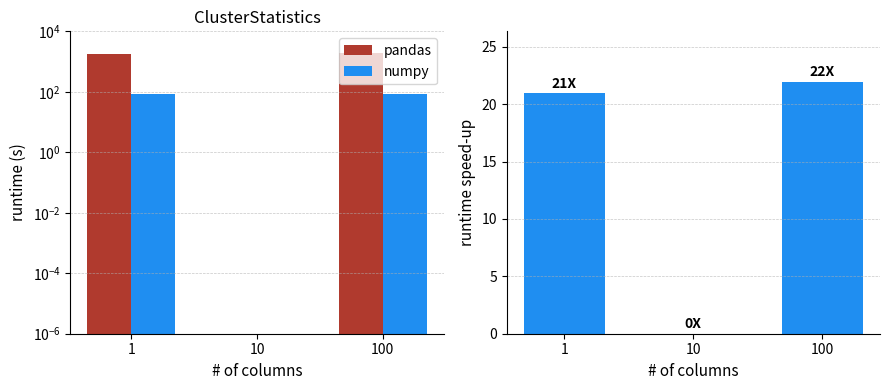

List the series in order of their overall mean, lowest first.

numpy, pandas